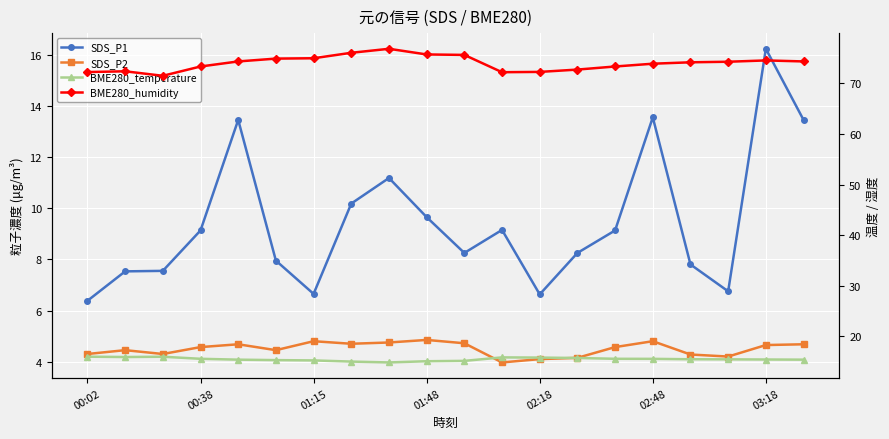

What is the spread (max minus min) of values at 13?

68.6